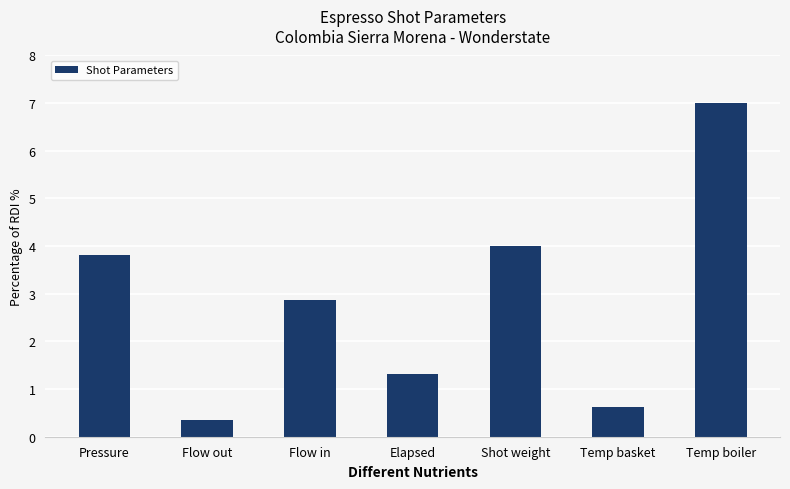

What is the label of the 1st bar from the left?

Pressure